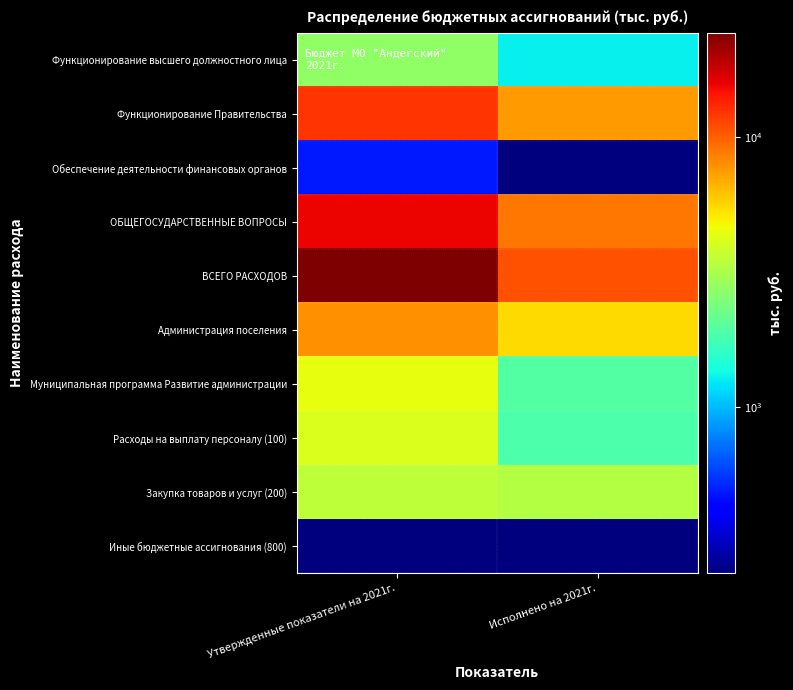

At which category is the sum across all series the highest?

Утвержденные показатели на 2021г.